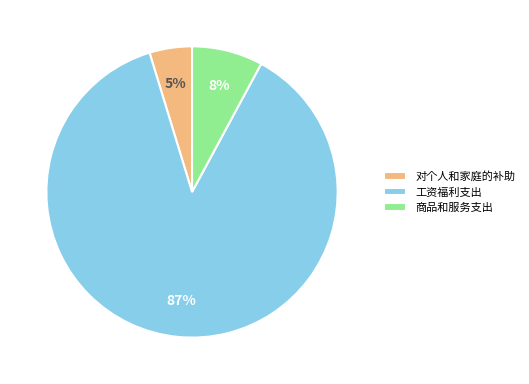

Is 对个人和家庭的补助 the majority of the pie?

No